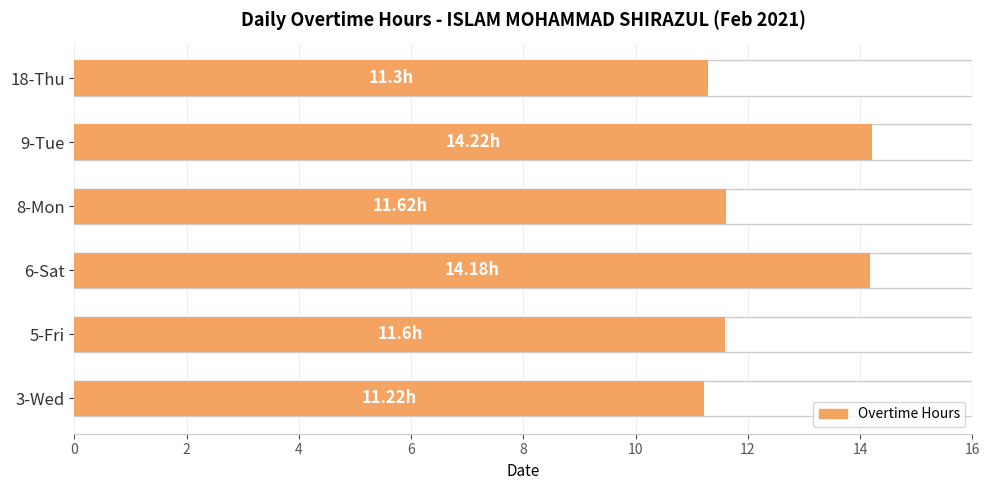

What is the maximum value shown in the chart?

14.2